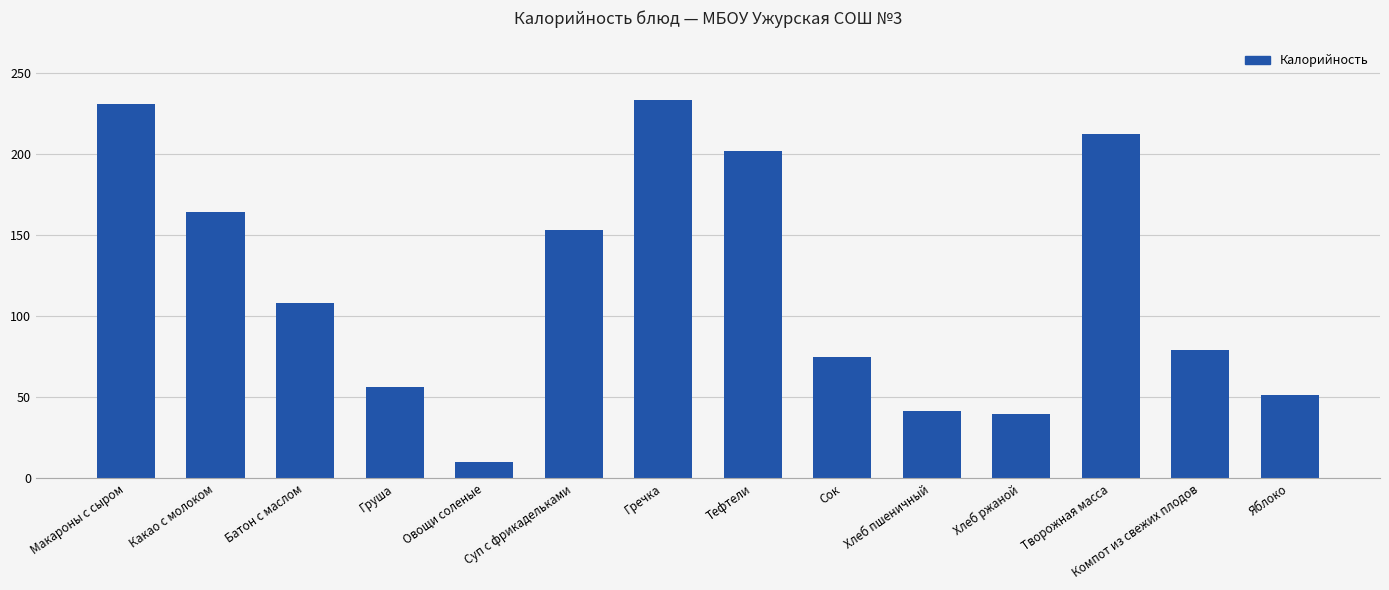

At which category does the chart reach its minimum across all series?

Овощи соленые